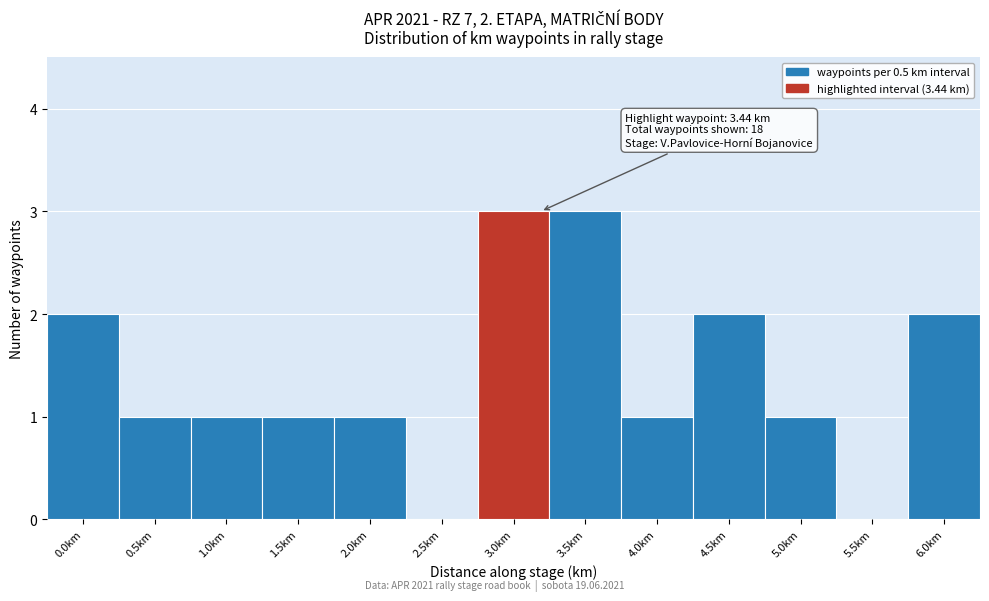

Reading left to right, extract all data points from this chart.

0.0km=2	0.5km=1	1.0km=1	1.5km=1	2.0km=1	2.5km=0	3.0km=3	3.5km=3	4.0km=1	4.5km=2	5.0km=1	5.5km=0	6.0km=2